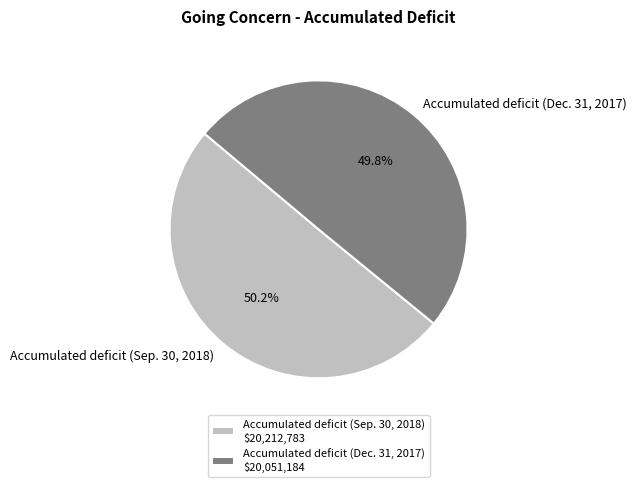

Is there a majority slice in this chart?

Yes